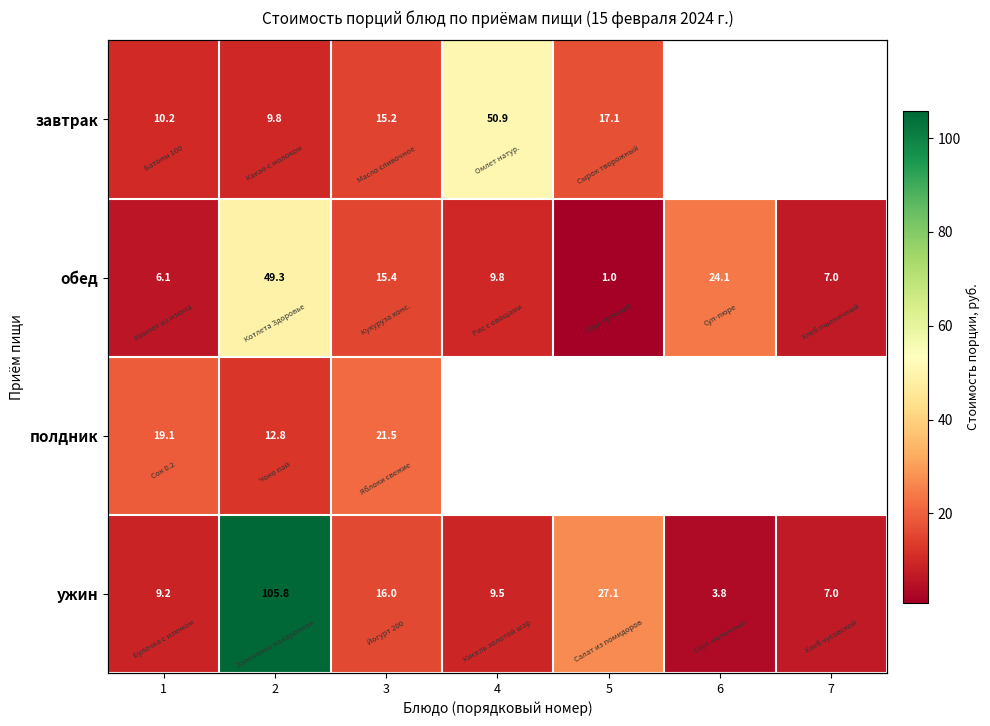

At which label does полдник reach its peak?

3